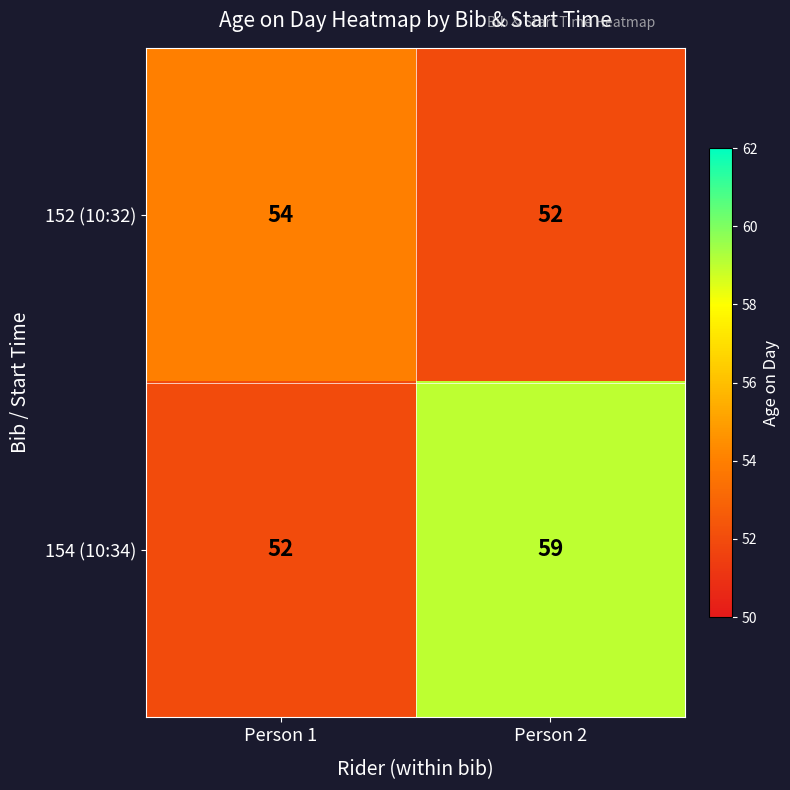

The value of 154 (10:34) at Person 1 is 88. True or false?

False